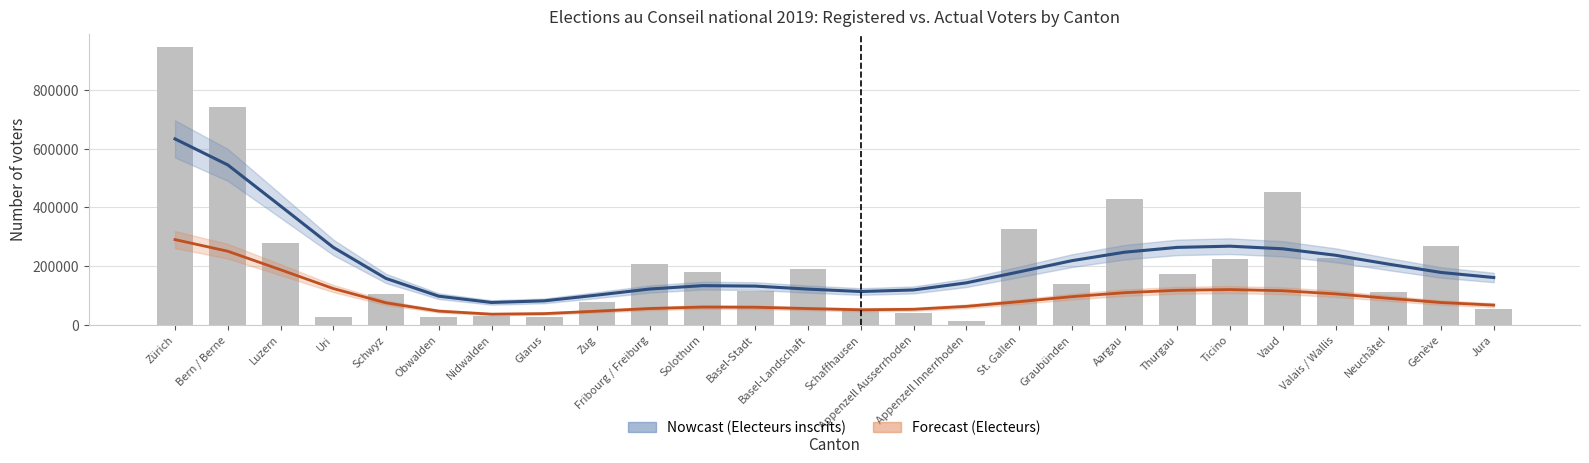

Is the value of Electeurs inscrits at Zug greater than the value of Electeurs at Genève?

Yes